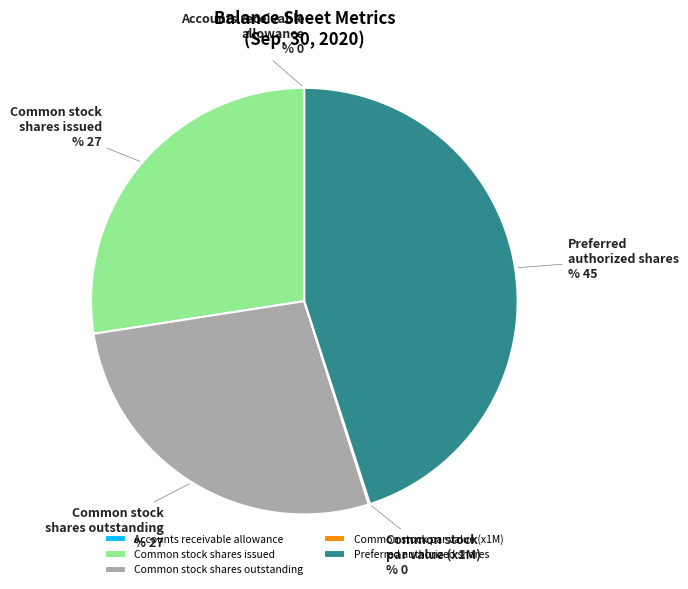

Is there a majority slice in this chart?

No